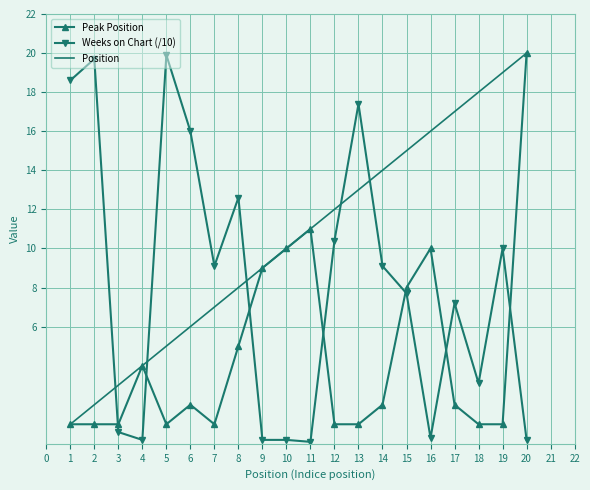

After their last crossing, which series has the higher values: Weeks on Chart (/10) or Position?

Position